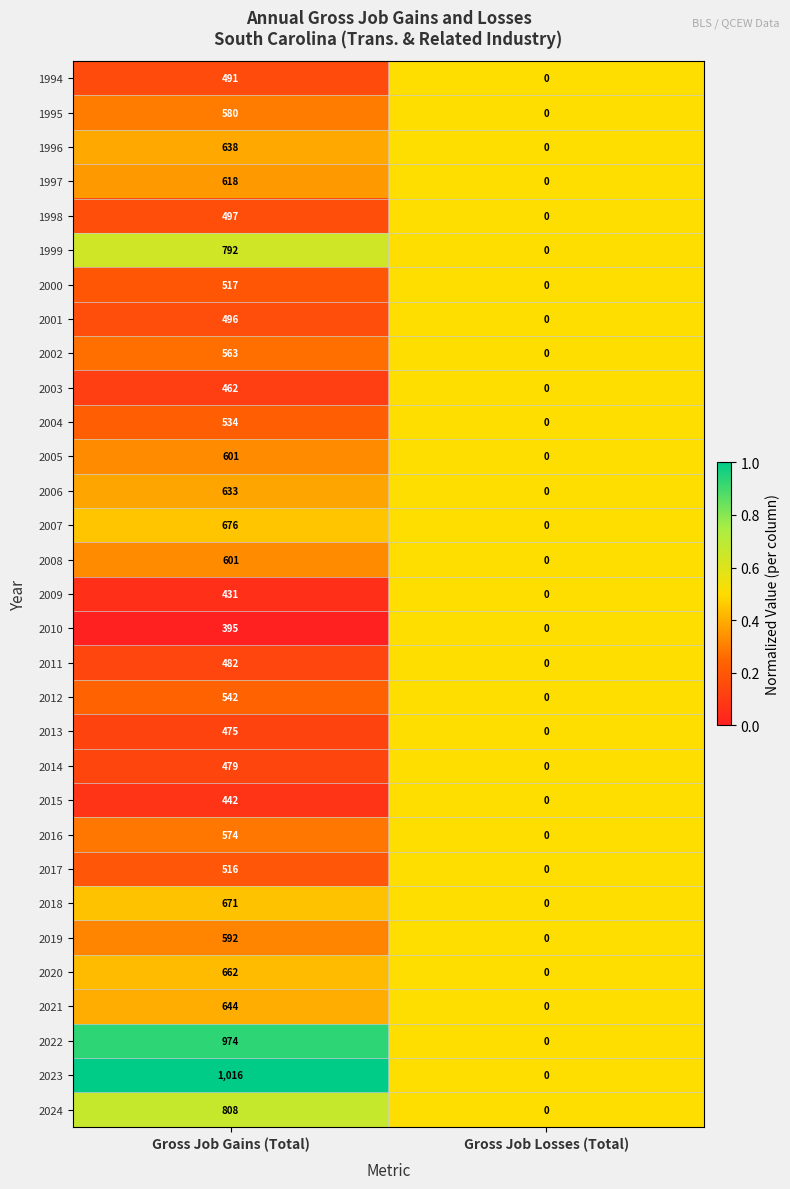

List the labels in order of 2021 value, smallest first.

Gross Job Losses (Total), Gross Job Gains (Total)